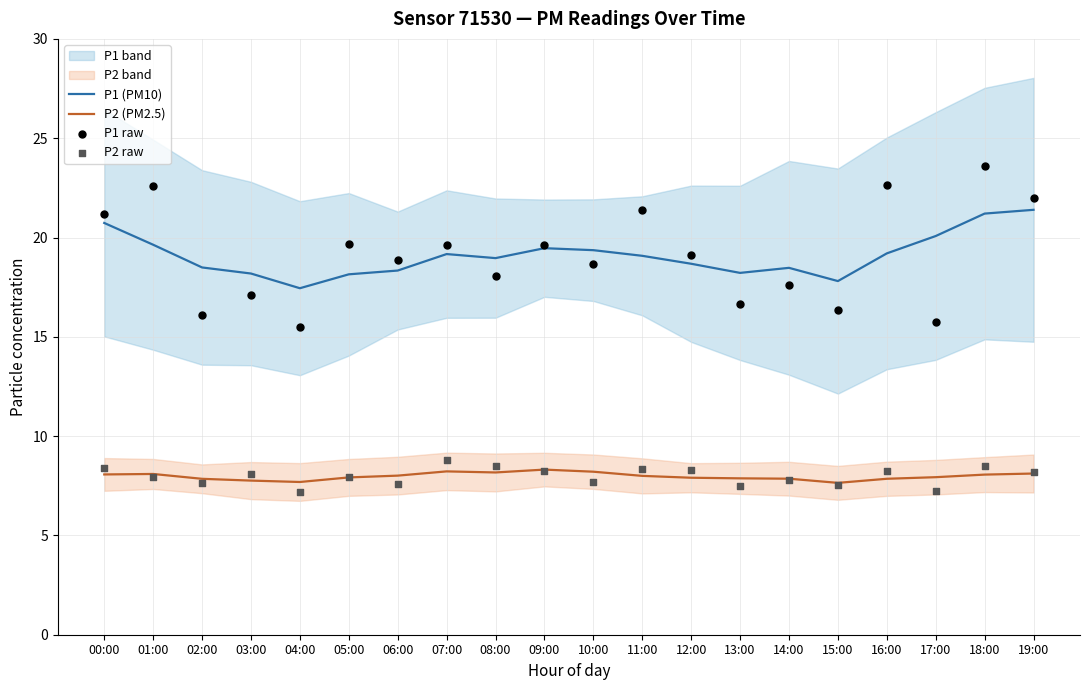

At how many categories does at least one series exceed 13?

20